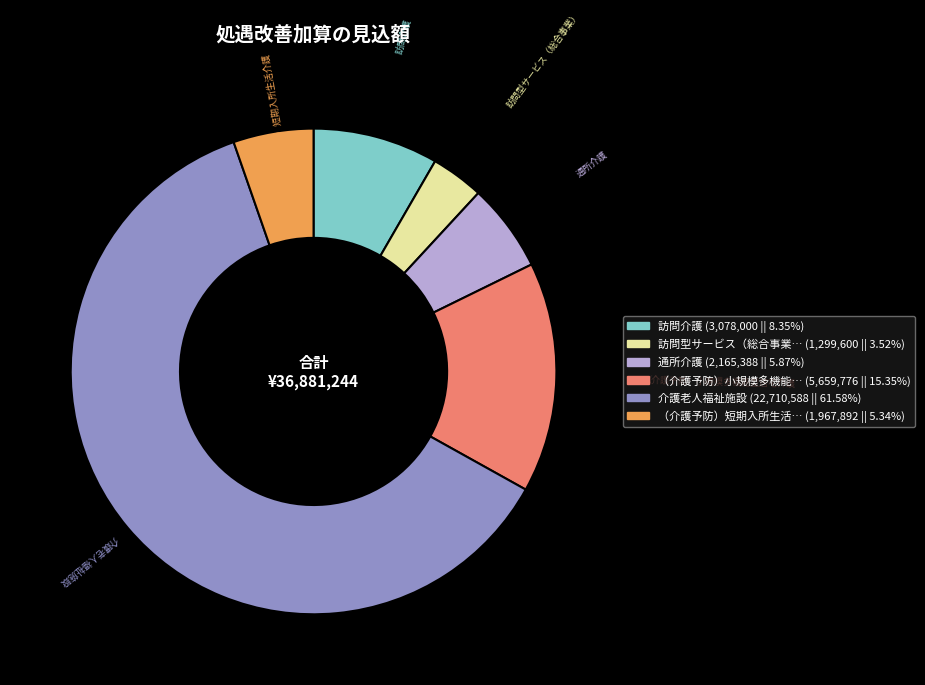

Is there a majority slice in this chart?

Yes